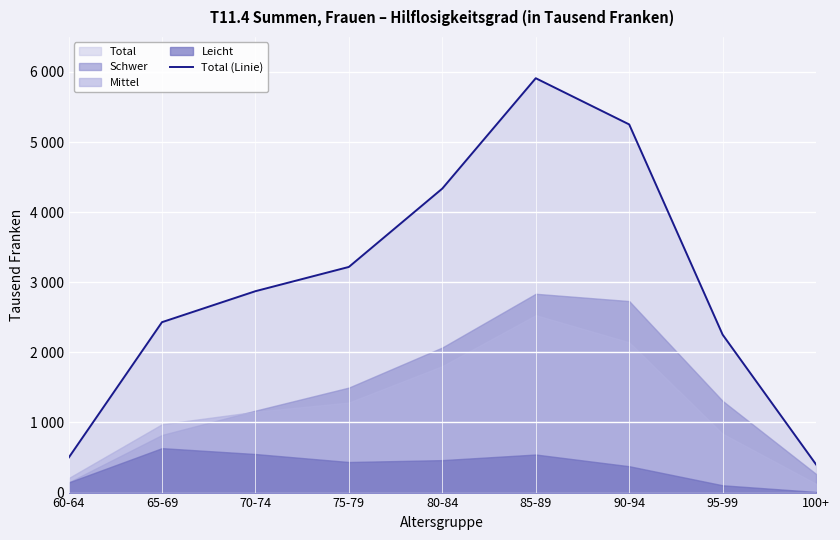

True or false: there are more than 2 points higher than both neighbors.

False